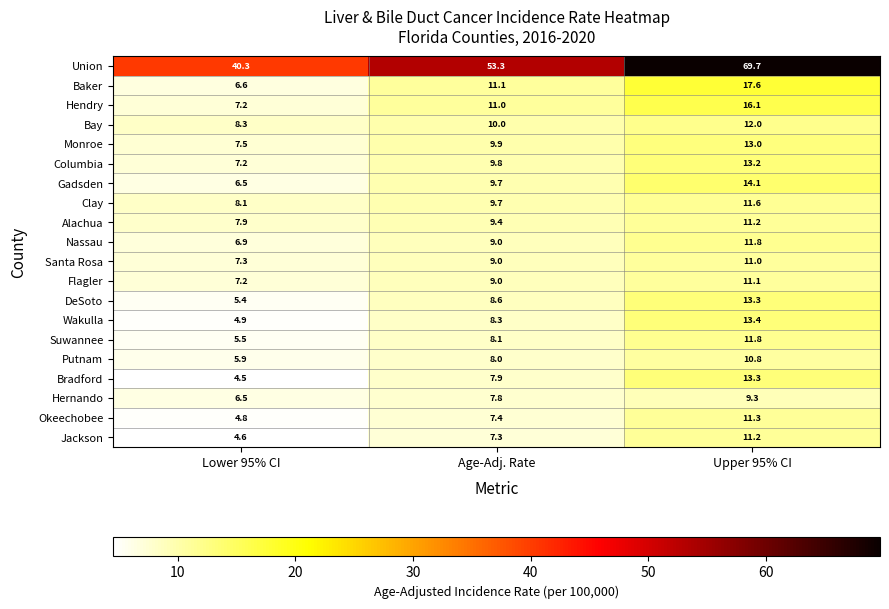

What is the total value across all series at Upper 95% CI?

306.8